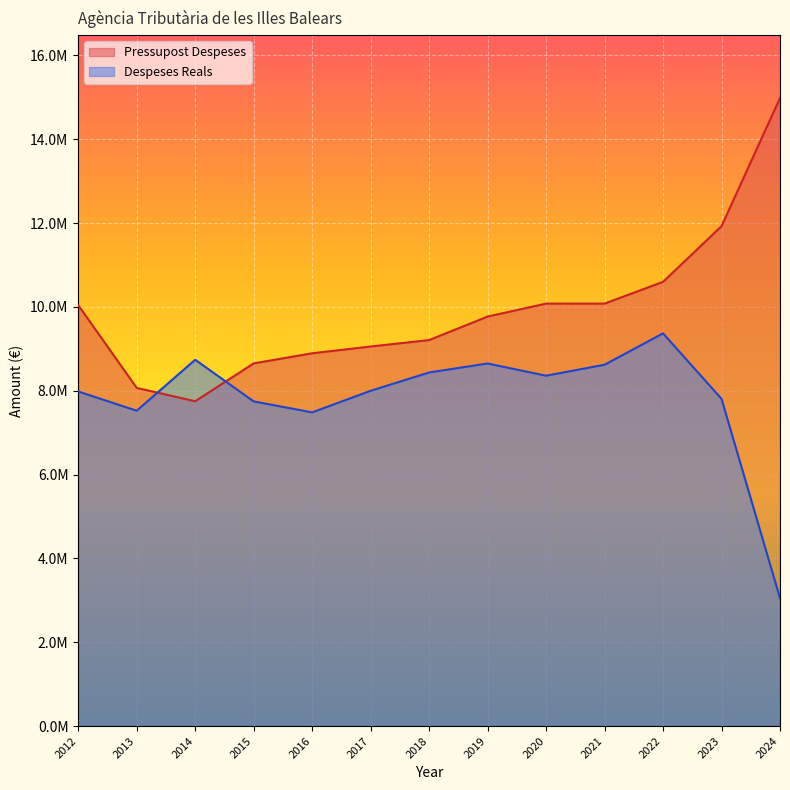

What is the minimum value shown in the chart?

3051527.3